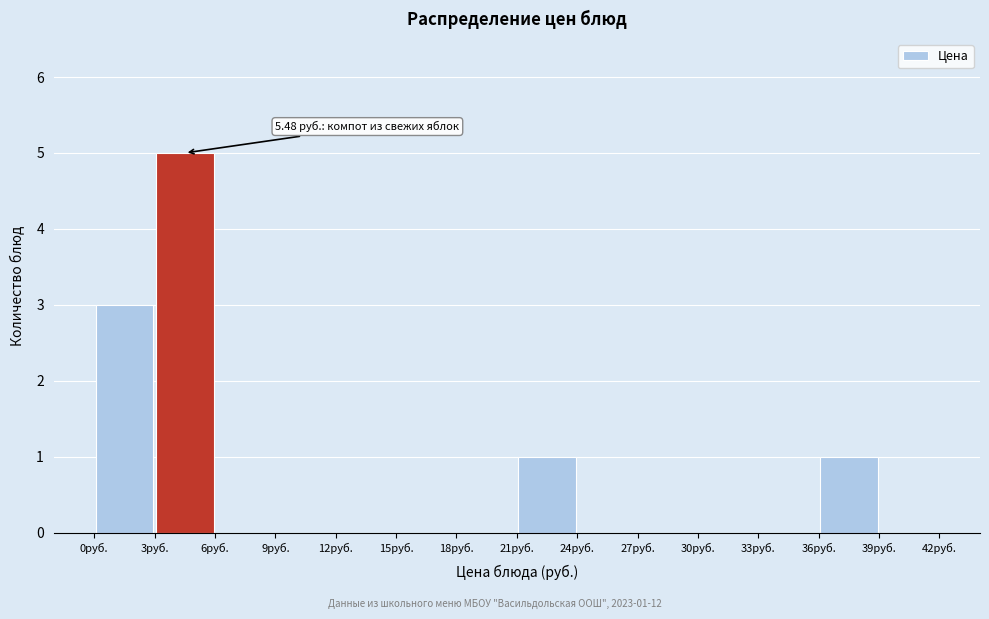

Which range on the x-axis has the tallest bar?

3 to 6